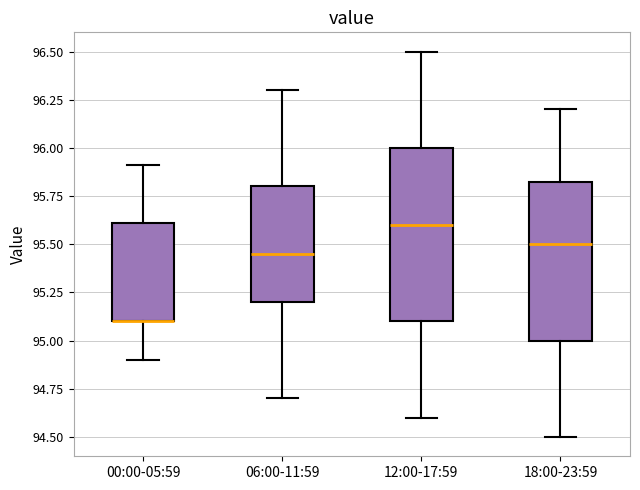

Reading left to right, transcribe this box plot: for each box, give where its median line is, the range the box spans, and where its two whiskers end, as read against the y-axis. The values are not printed on the chart, so give them approximately, as read against the axis.

00:00-05:59: median 95.10 (drawn on the box's lower edge), box 95.10 to 95.60, whiskers 94.90 to 95.90
06:00-11:59: median 95.45, box 95.20 to 95.80, whiskers 94.70 to 96.30
12:00-17:59: median 95.60, box 95.10 to 96.00, whiskers 94.60 to 96.50
18:00-23:59: median 95.50, box 95.00 to 95.85, whiskers 94.50 to 96.20